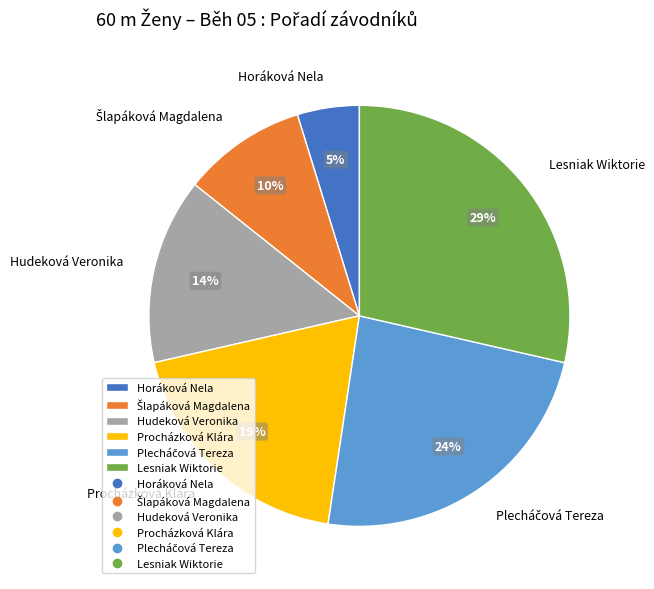

How many segments does this pie chart have?

6